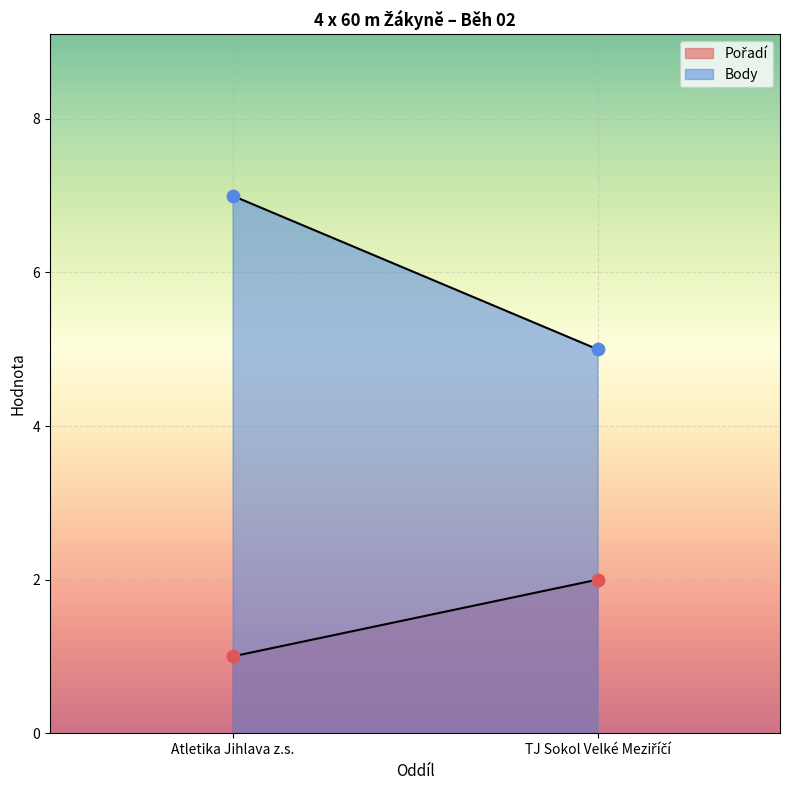

Which series has the largest total across all categories?

Body